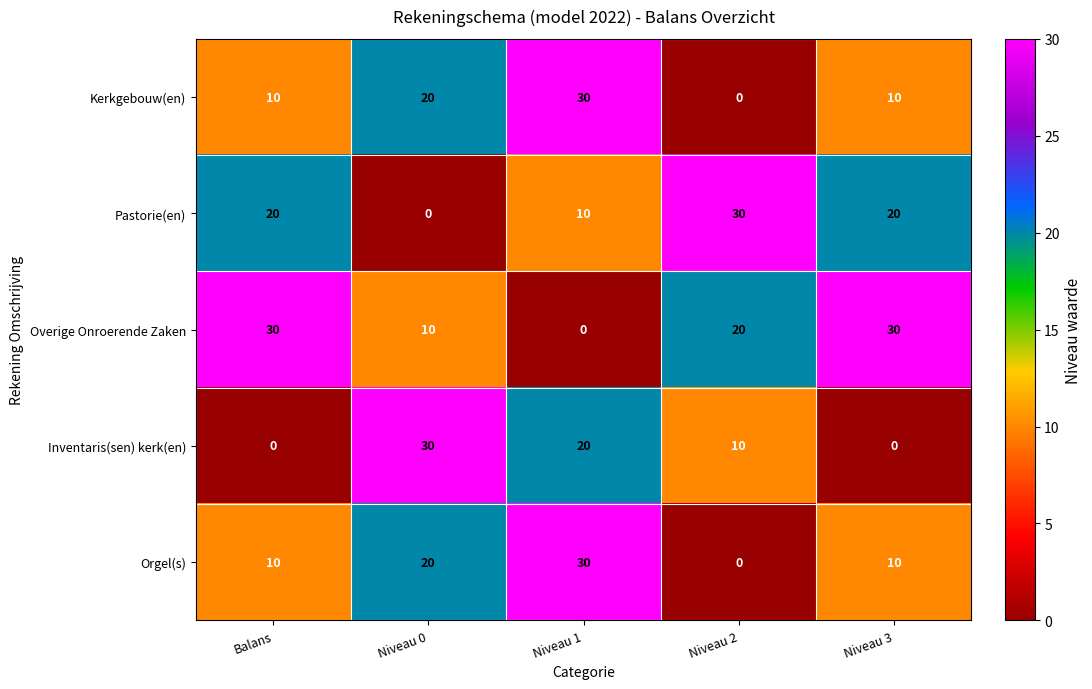

Reading left to right, transcribe all the data shown in this chart.

Kerkgebouw(en): 10	20	30	0	10
Pastorie(en): 20	0	10	30	20
Overige Onroerende Zaken: 30	10	0	20	30
Inventaris(sen) kerk(en): 0	30	20	10	0
Orgel(s): 10	20	30	0	10